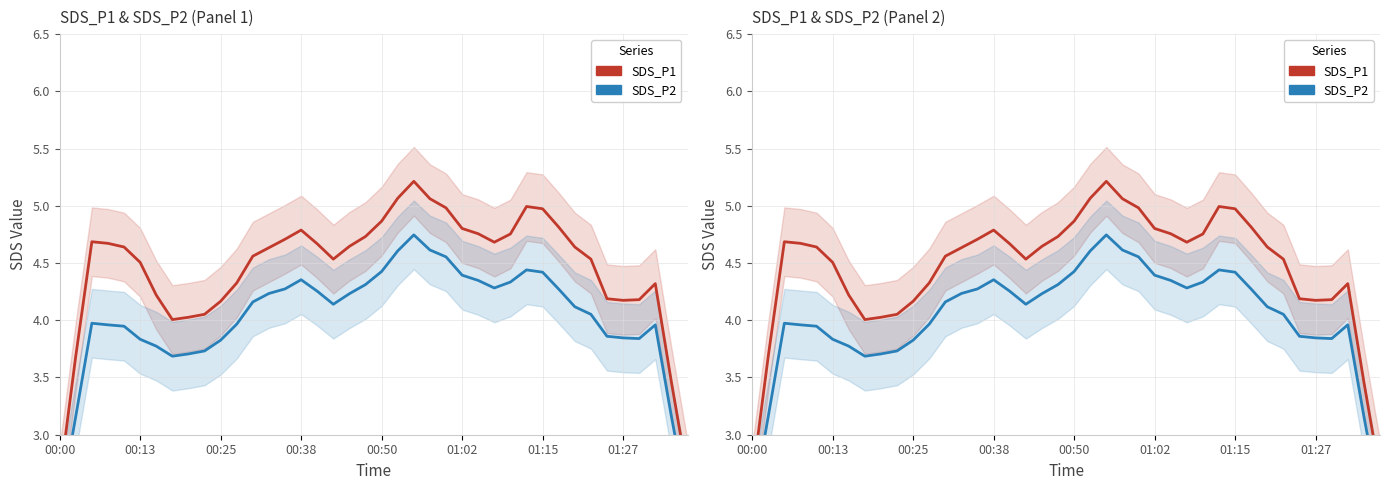

Which category has the lowest value in the SDS_P1 series?

00:00